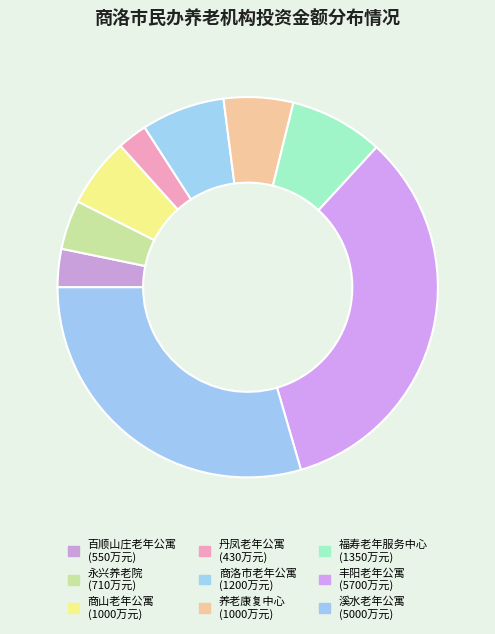

To the nearest percent, what is the combined percentage of 养老康复中心 and 丰阳老年公寓?

40%